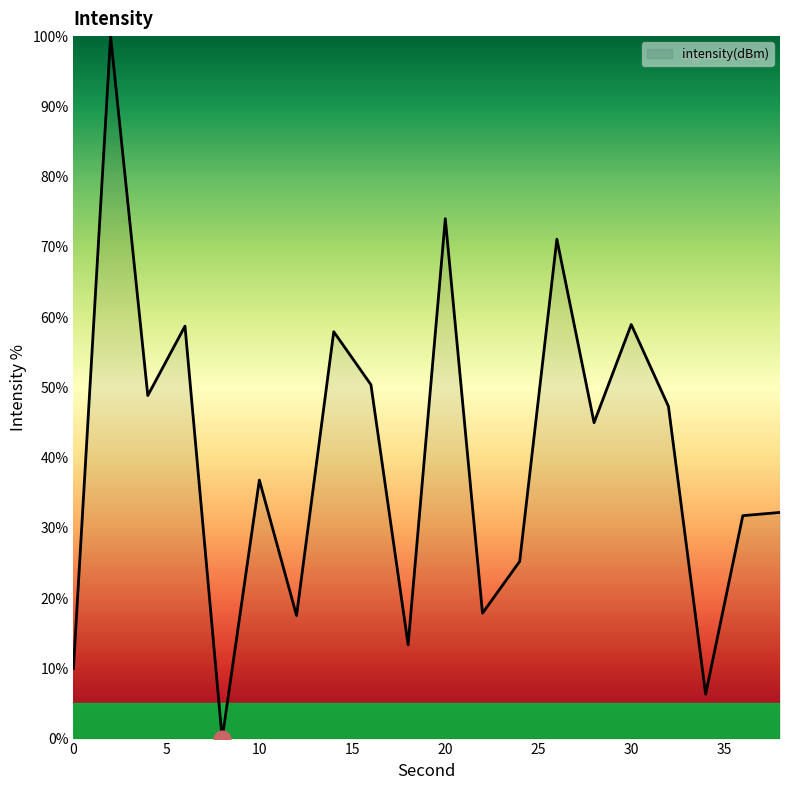

What is the maximum value shown in the chart?

100.0